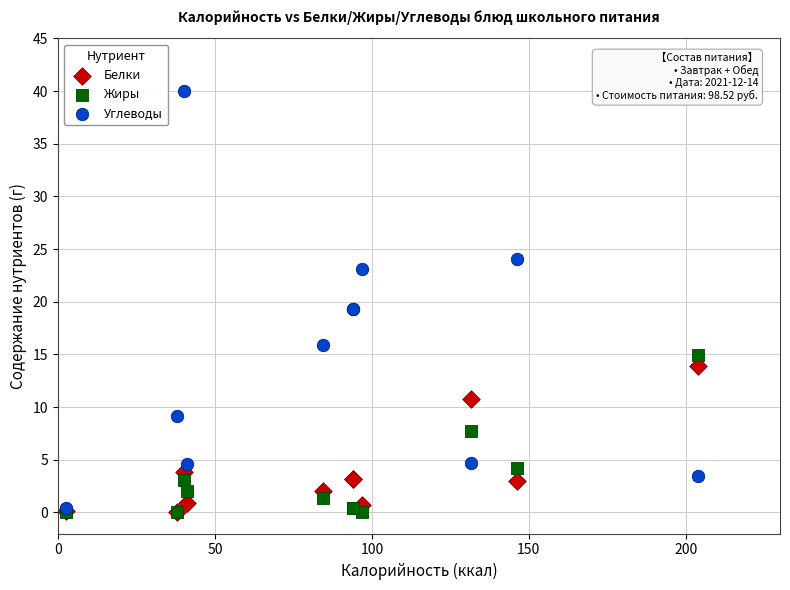

Which series has the widest spread of Y values?

Углеводы